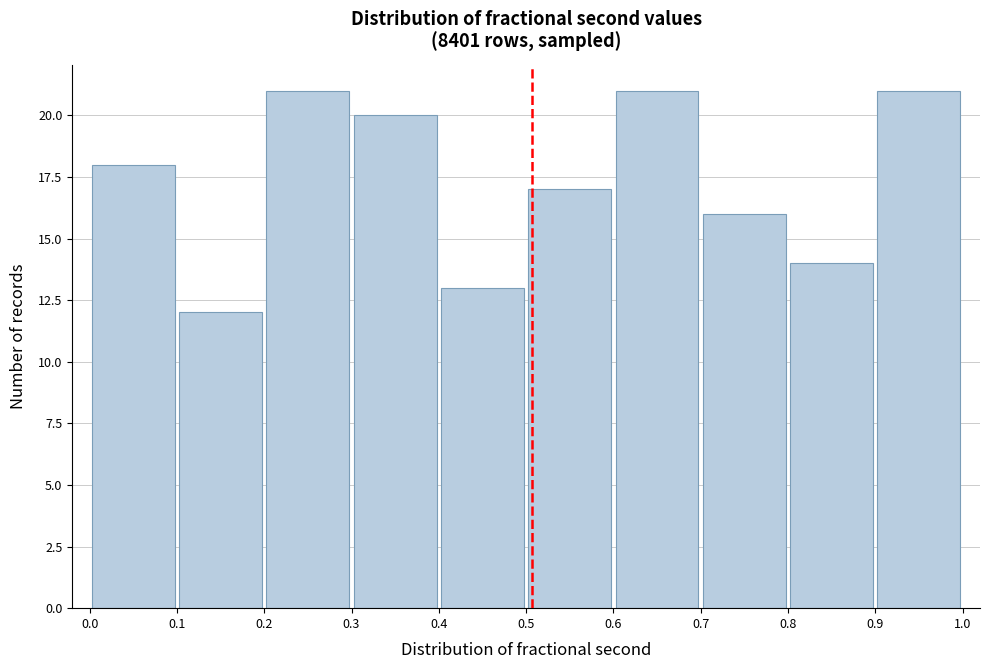

Reading left to right, list every bar in this chart as the range it spans on the x-axis followed by its height. The values are not printed on the chart, so give them approximately, as read against the axis.

0.0 to 0.1: 18
0.1 to 0.2: 12
0.2 to 0.3: 21
0.3 to 0.4: 20
0.4 to 0.5: 13
0.5 to 0.6: 17
0.6 to 0.7: 21
0.7 to 0.8: 16
0.8 to 0.9: 14
0.9 to 1.0: 21